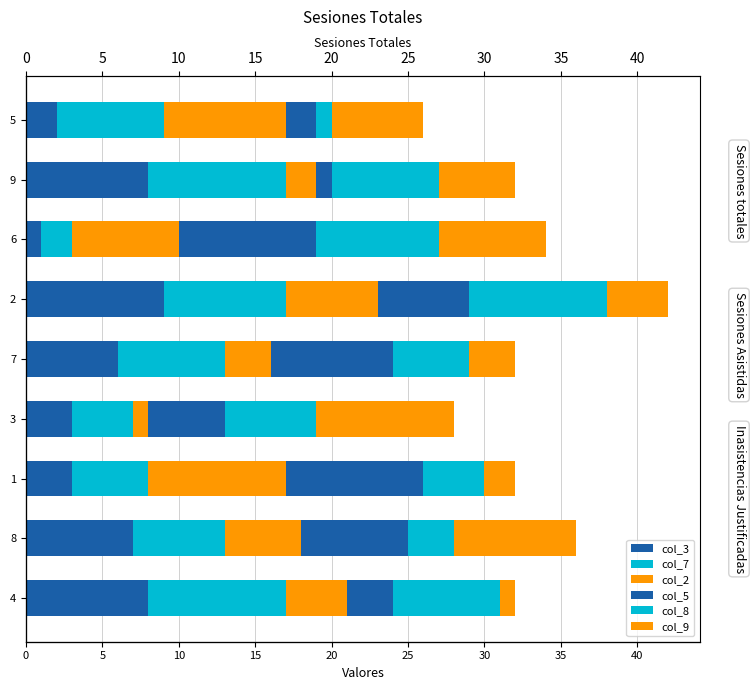

How many col_5 values are between 3 and 8?

5